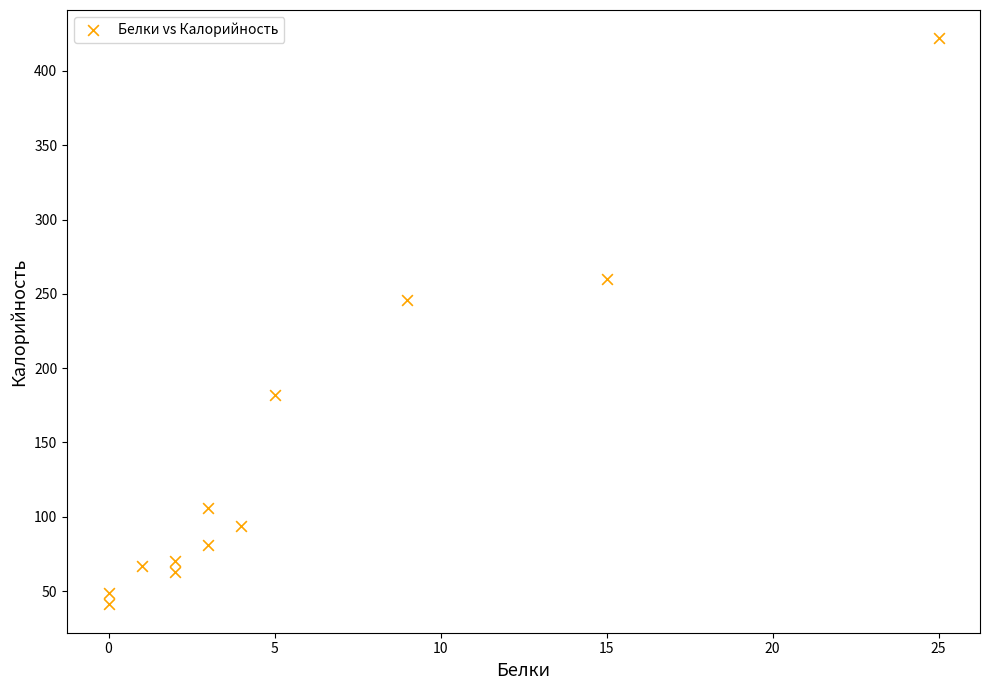

What Y value in the scatter plot is closest to 231?

246